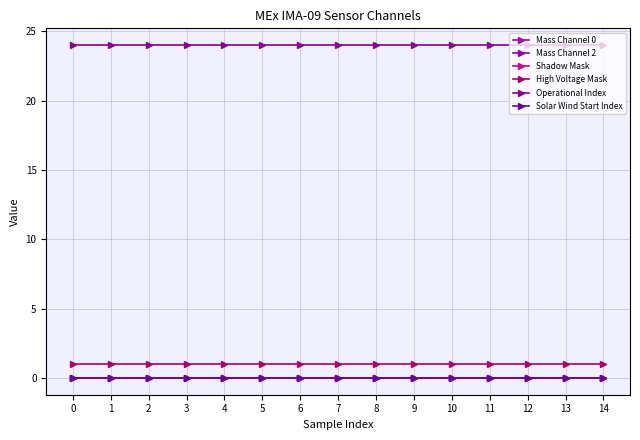

Does the chart have visible grid lines?

Yes